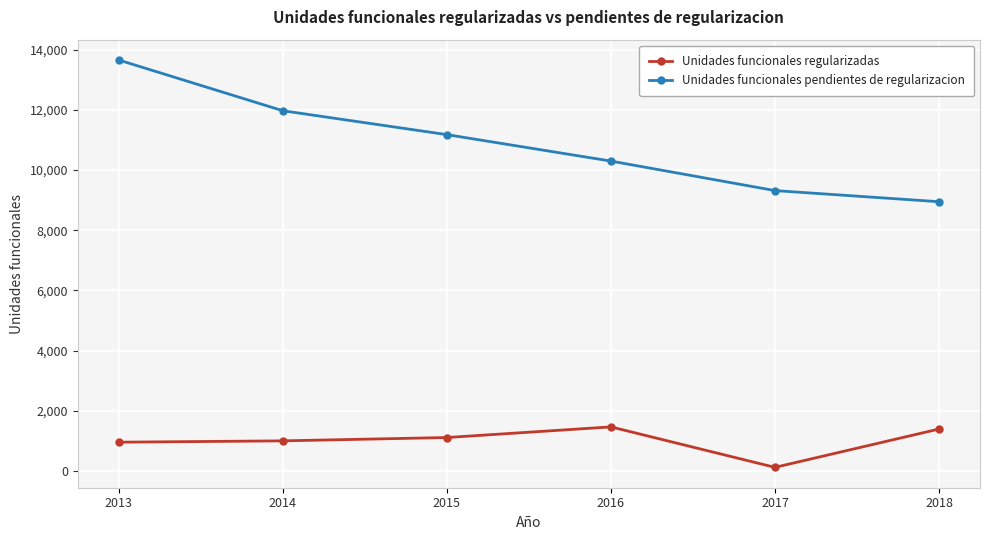

What are all the series names shown in the legend?

Unidades funcionales regularizadas, Unidades funcionales pendientes de regularizacion